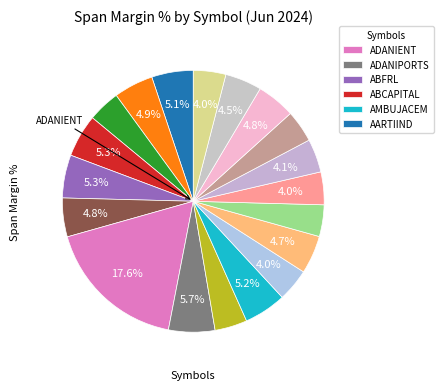

To the nearest percent, what is the difference between the largest and smallest slice percentages?

14%